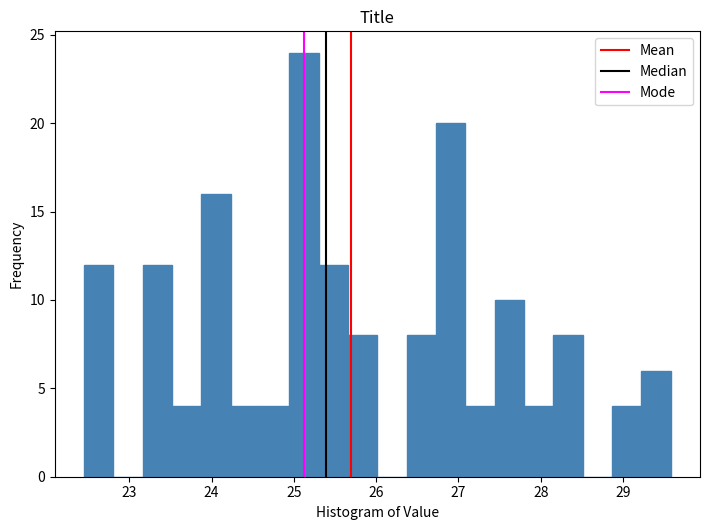

Around what value on the x-axis is the tallest bar? Give the approximate position of its centre, as read against the axis.

25.1